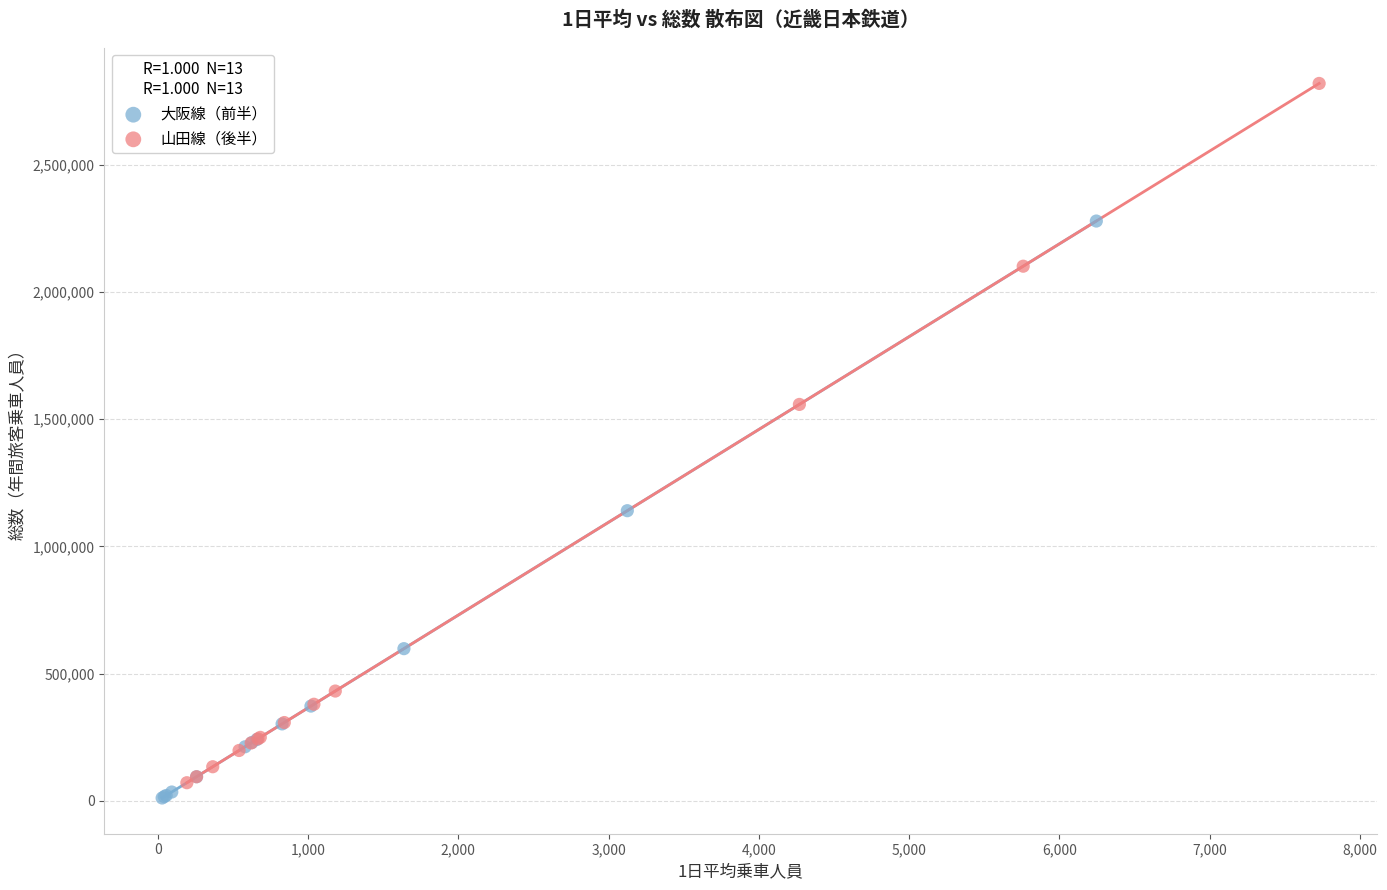

Which series has the largest Y range (max minus min)?

山田線（後半）